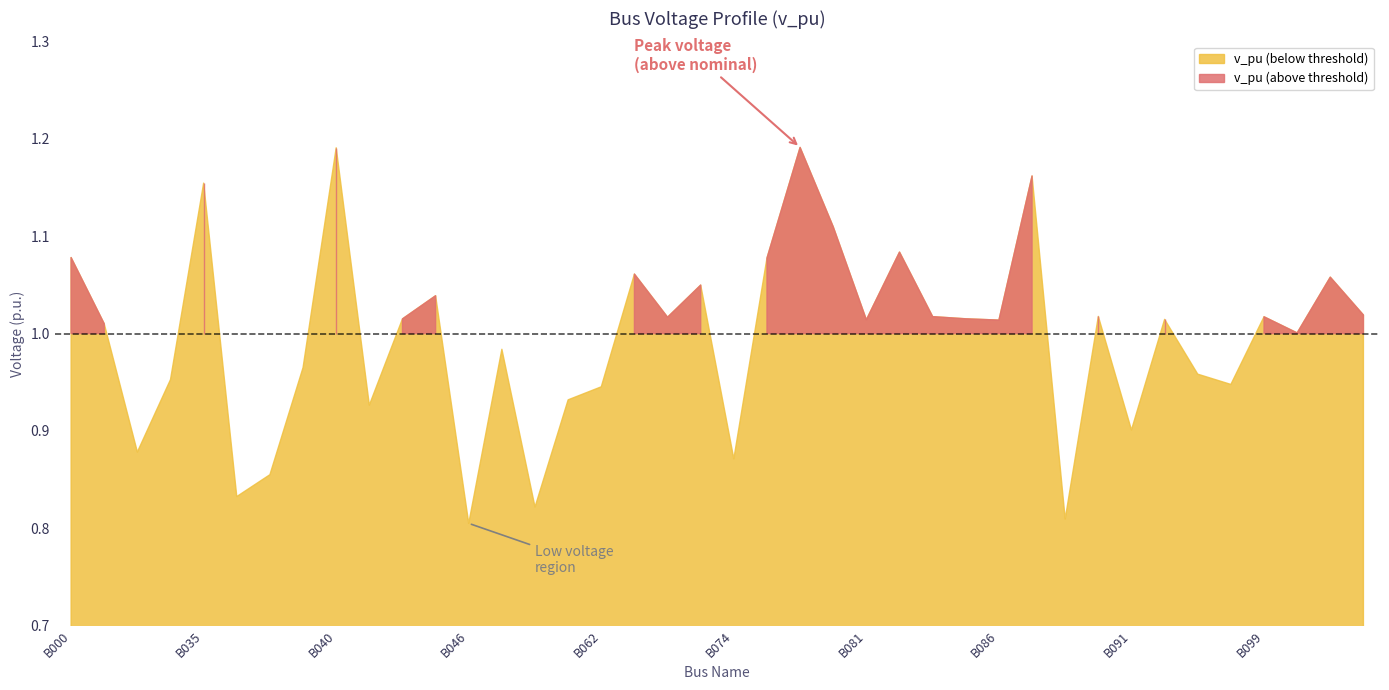

What is the maximum value shown in the chart?

1.2